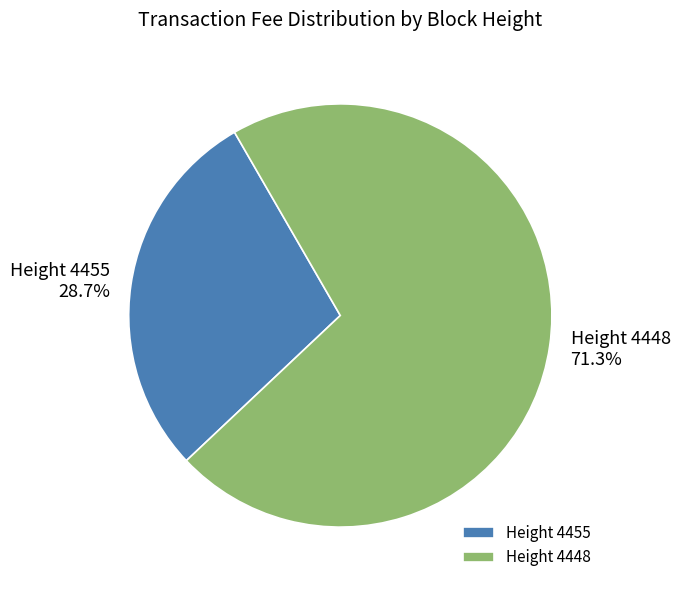

Rank the categories by value from lowest to highest.

Height 4455, Height 4448